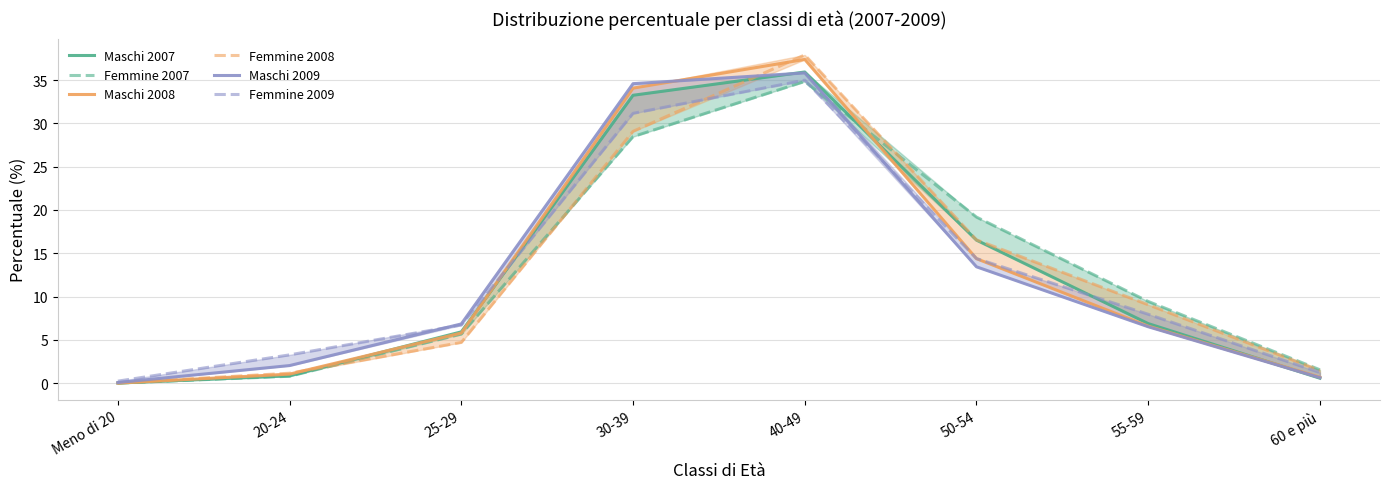

Between which two adjacent categories do Femmine 2009 and Maschi 2007 first intersect?

25-29 and 30-39